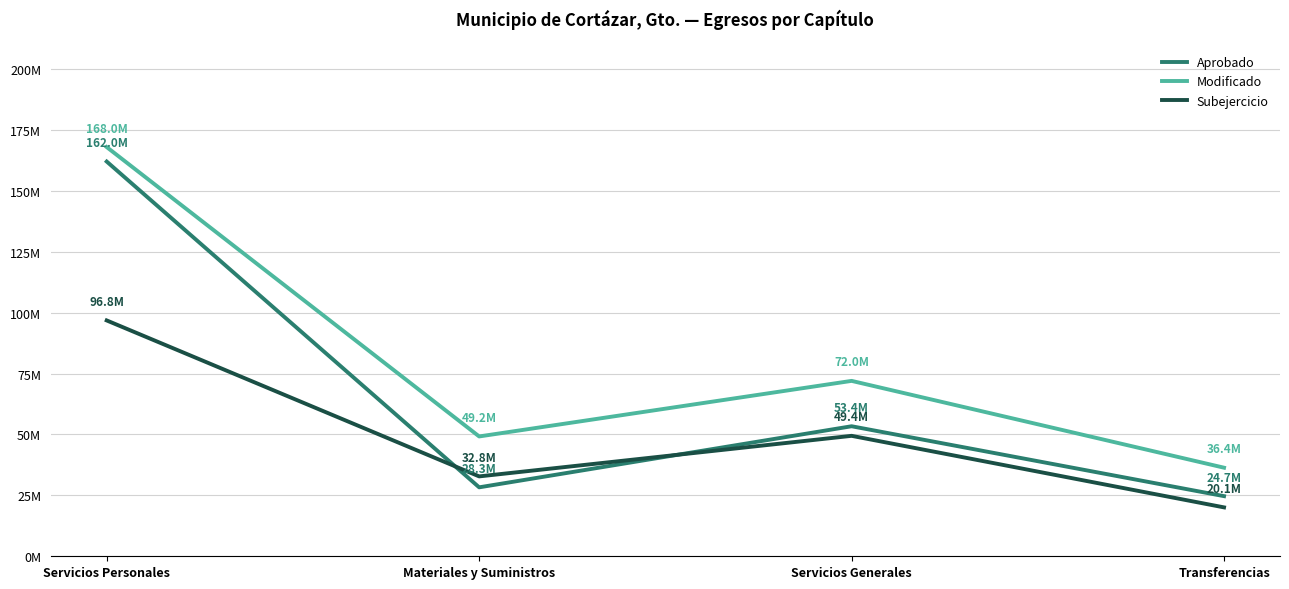

Is this an area chart (filled region under the line)?

No